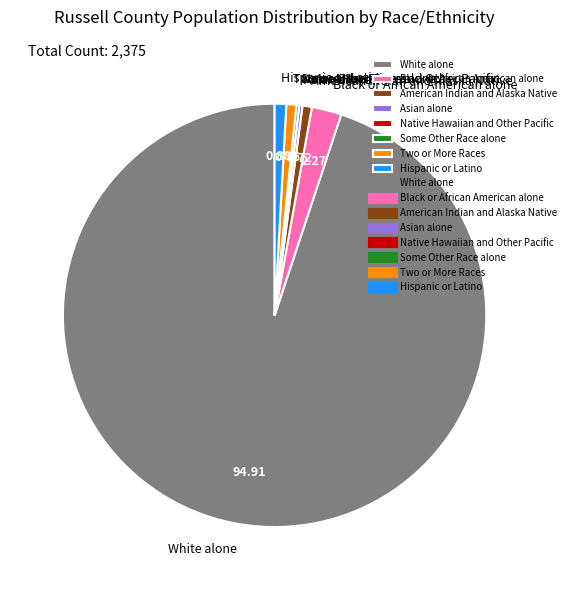

Which slice represents more than half of the pie?

White alone